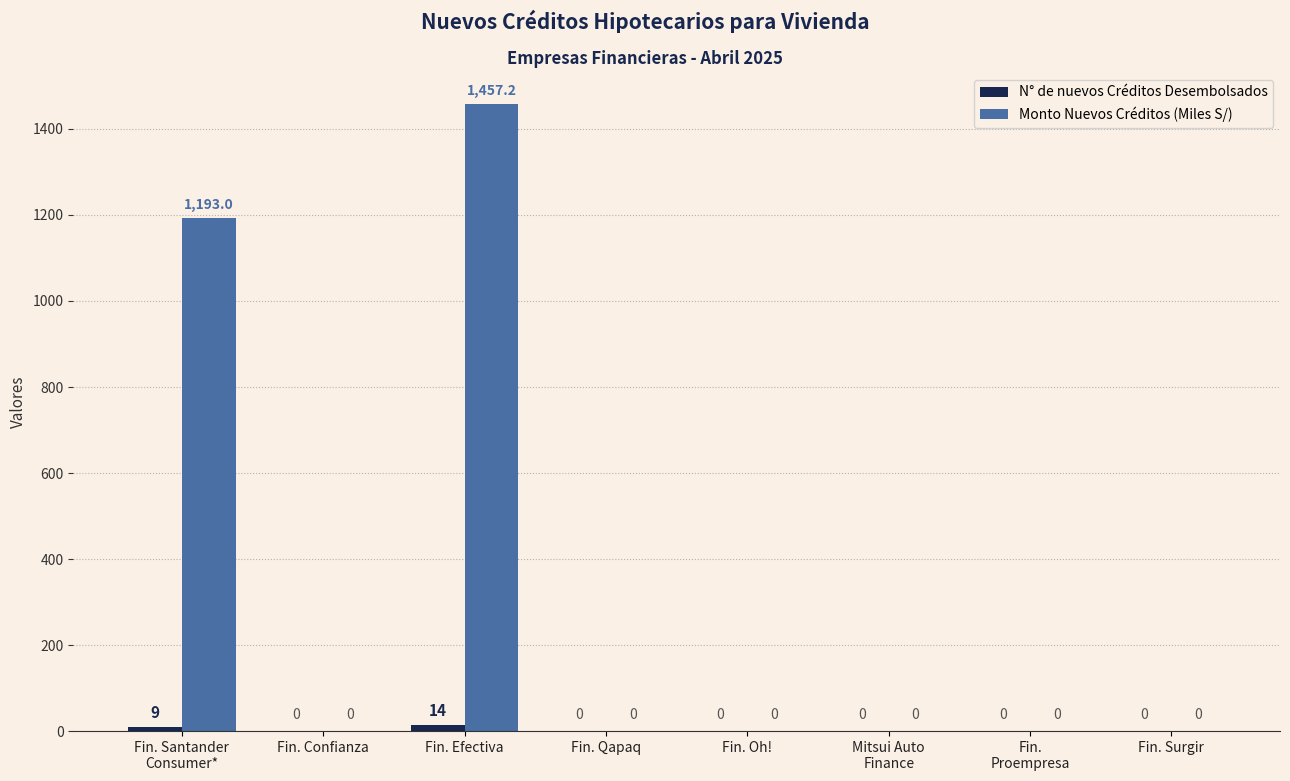

Which series has the largest total across all categories?

Monto Nuevos Créditos (Miles S/)